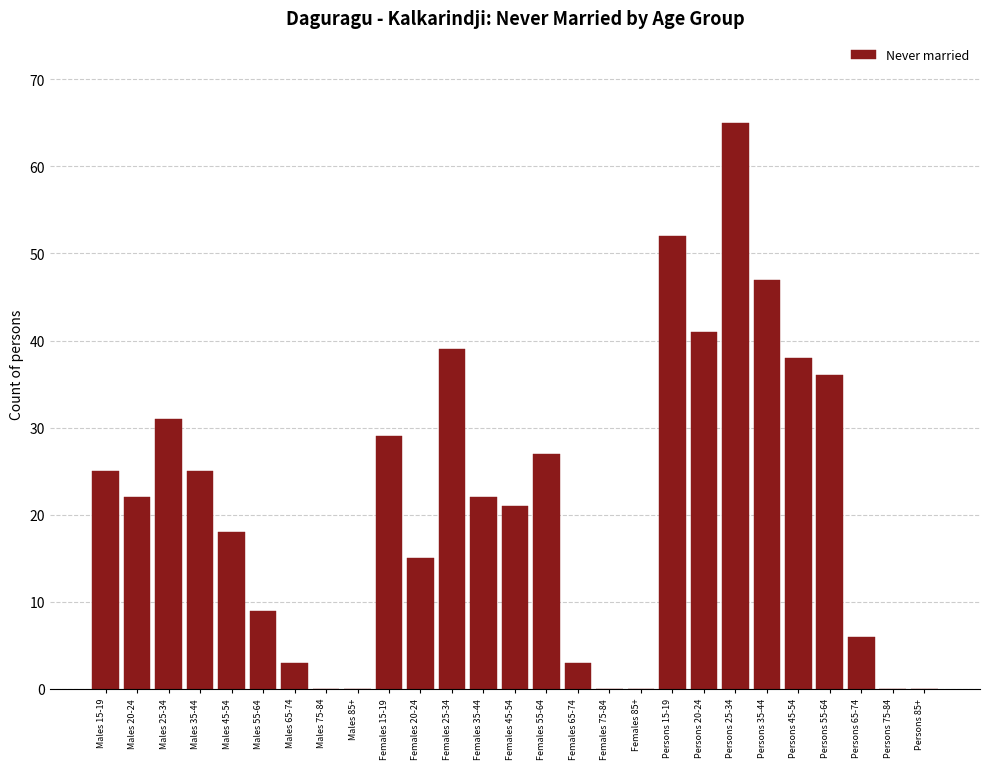

Reading right to left, list all the values displayed in this chart.

Persons 85+=0	Persons 75-84=0	Persons 65-74=6	Persons 55-64=36	Persons 45-54=38	Persons 35-44=47	Persons 25-34=65	Persons 20-24=41	Persons 15-19=52	Females 85+=0	Females 75-84=0	Females 65-74=3	Females 55-64=27	Females 45-54=21	Females 35-44=22	Females 25-34=39	Females 20-24=15	Females 15-19=29	Males 85+=0	Males 75-84=0	Males 65-74=3	Males 55-64=9	Males 45-54=18	Males 35-44=25	Males 25-34=31	Males 20-24=22	Males 15-19=25